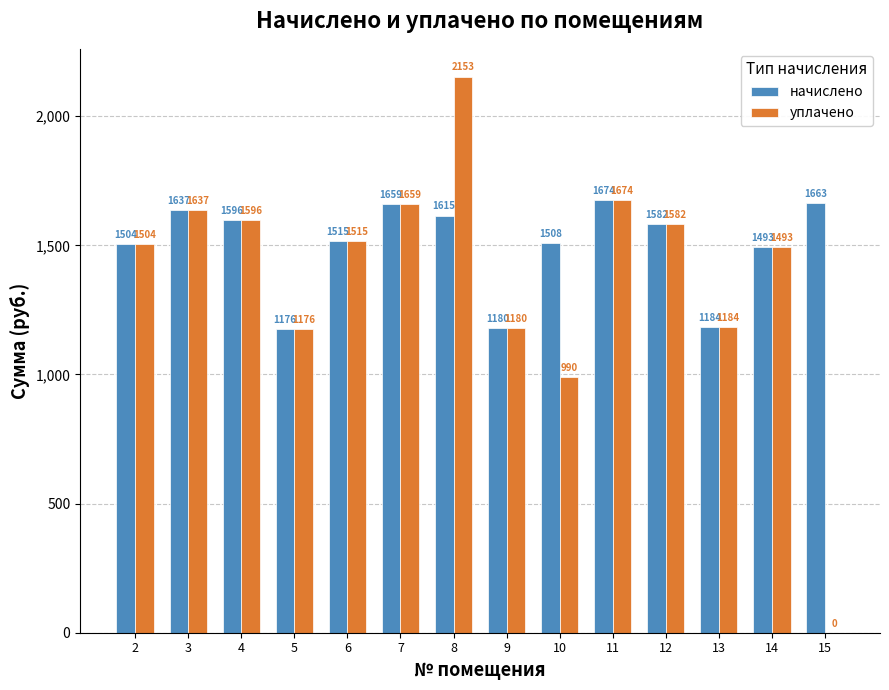

How many values in the уплачено series exceed 1515?

7